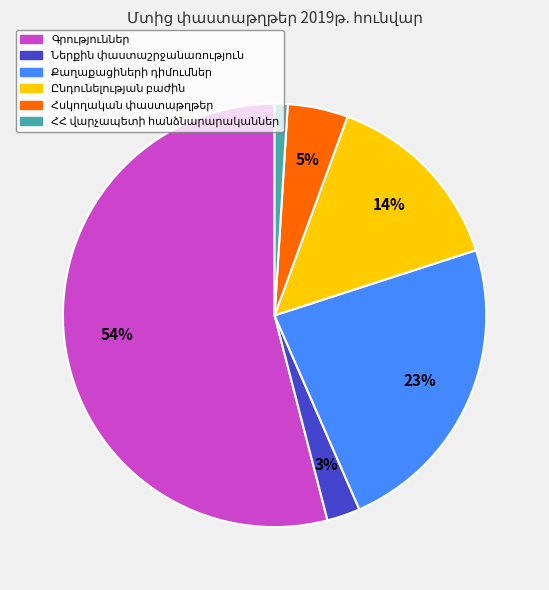

How many slices are in this pie chart?

6